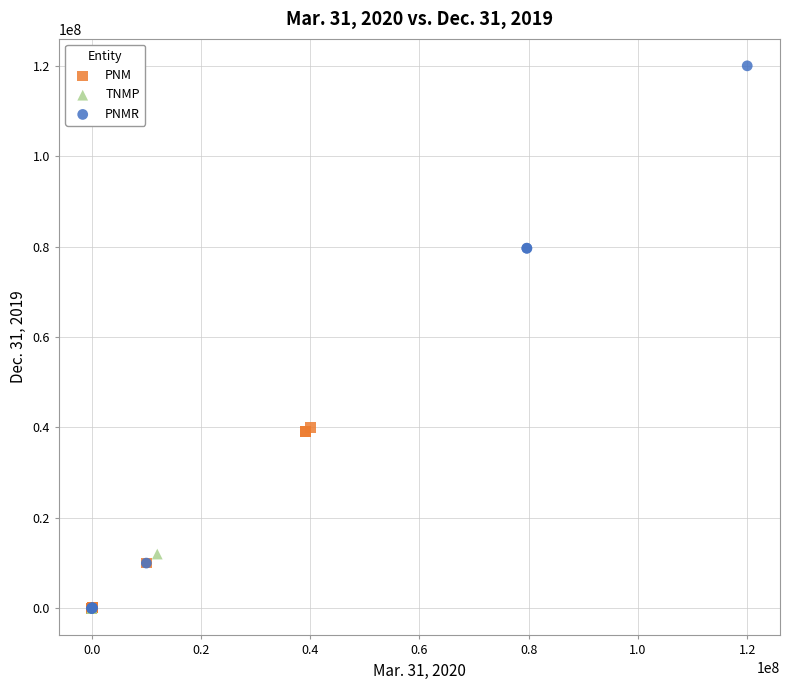

Which series contains the highest Y value?

PNMR